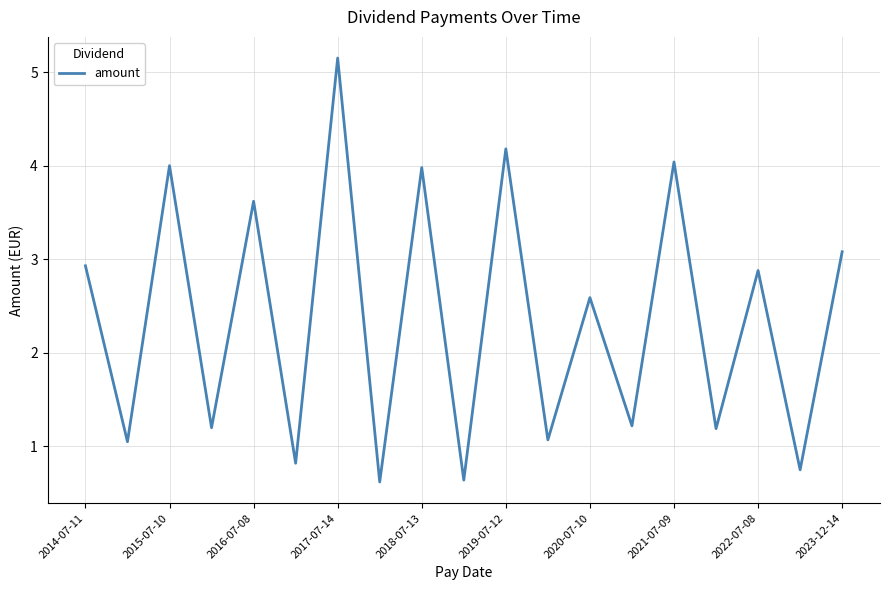

What is the difference between the maximum and minimum values?

4.5